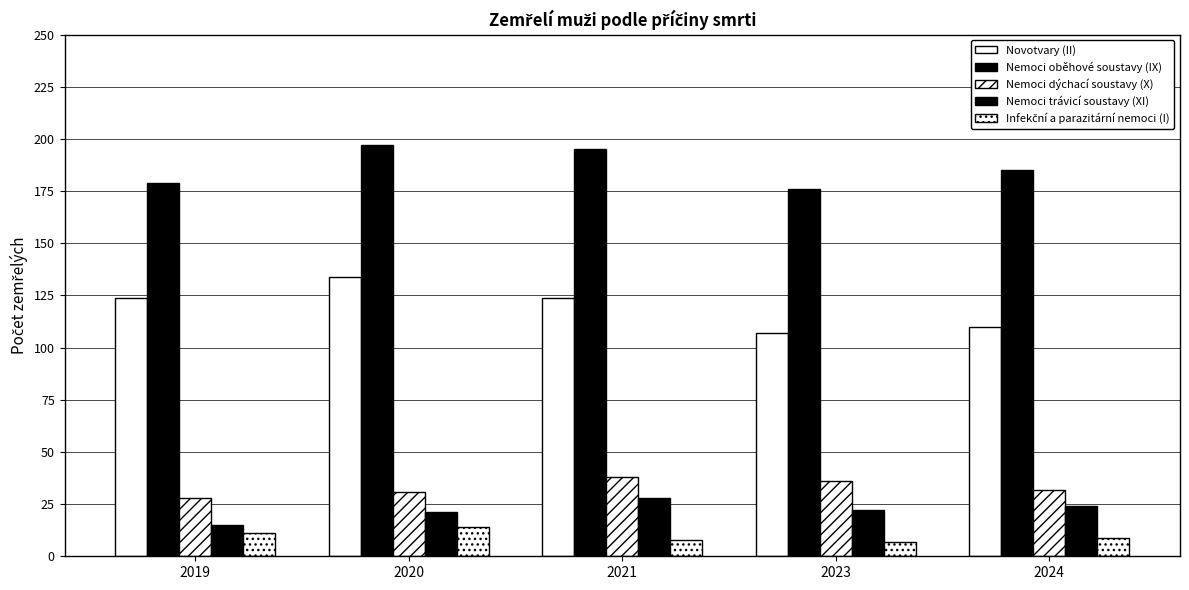

At how many categories does at least one series exceed 108?

5